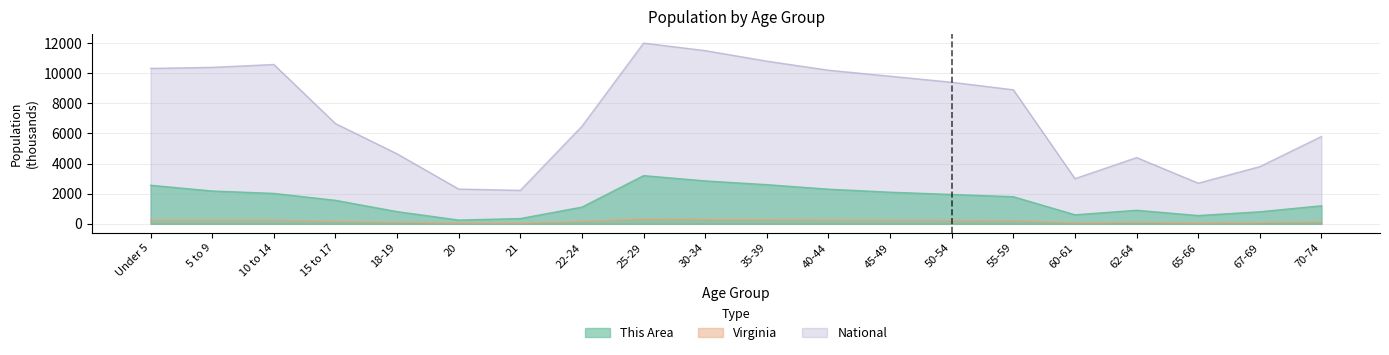

Is it true that This Area equals 3680.7 at Under 5?

False